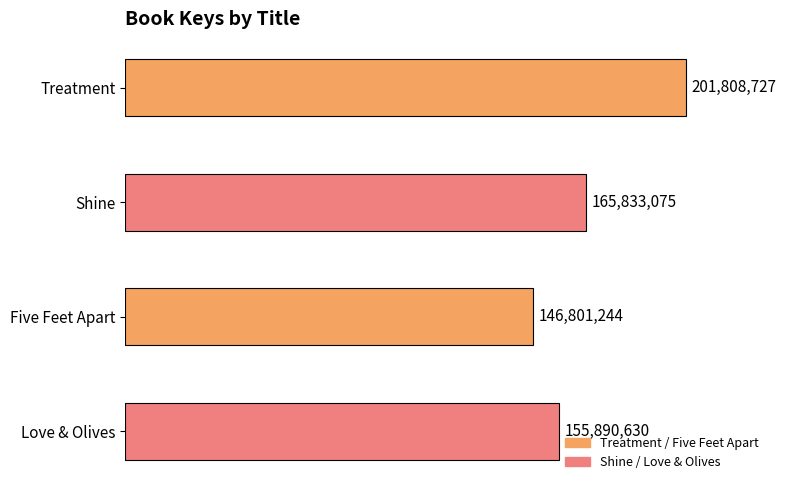

Where is the data nearest to the value 174304985?

Shine